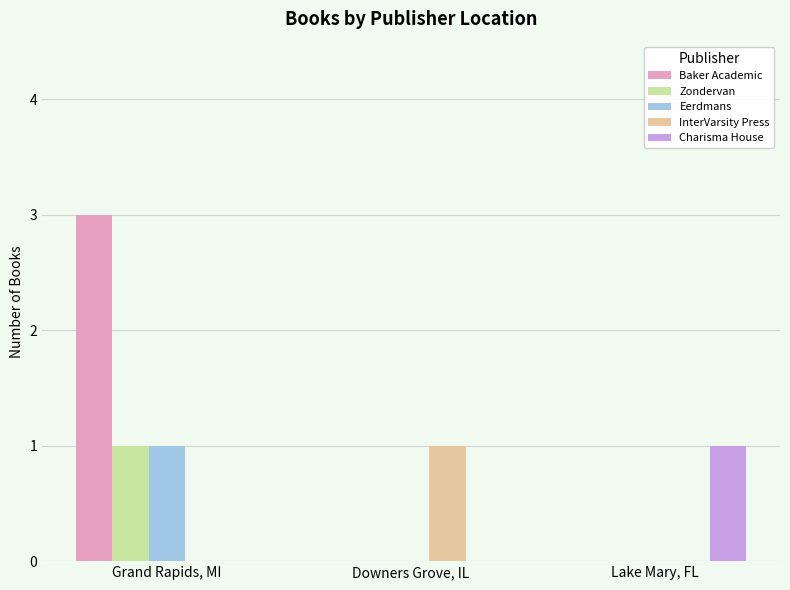

The Charisma House series shows 0 at Downers Grove, IL. True or false?

True